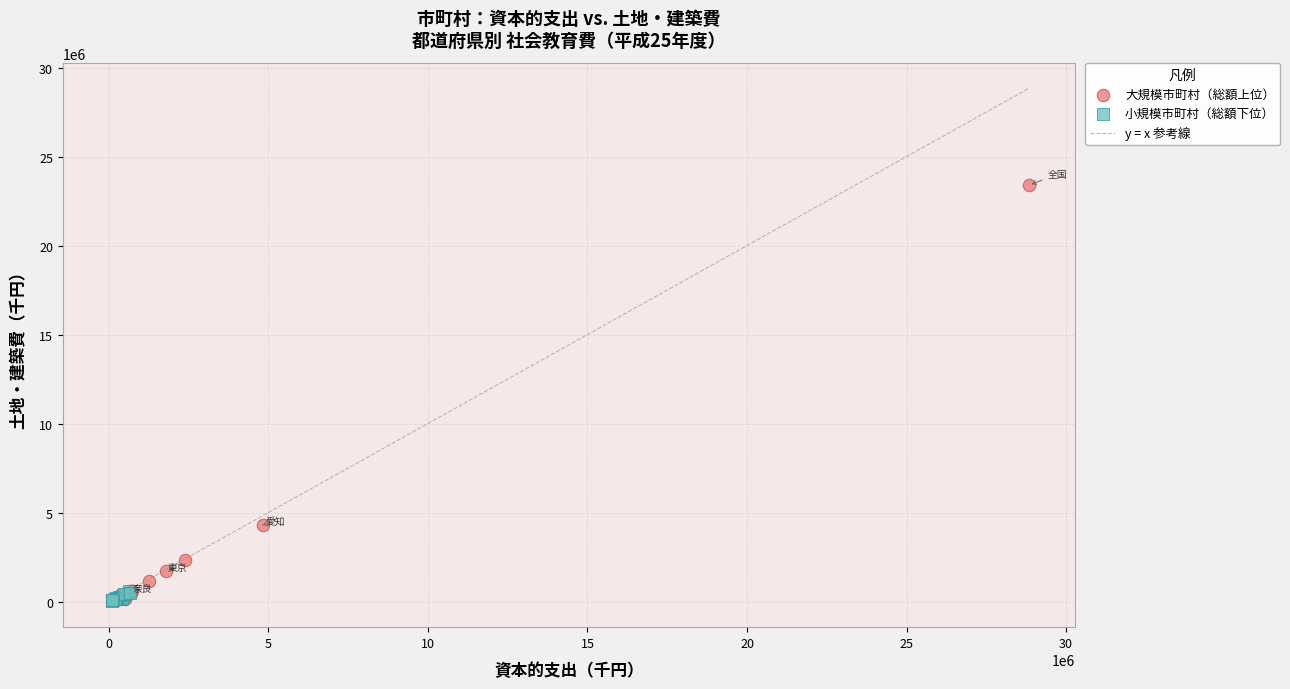

Which series has the widest spread of Y values?

大規模市町村（総額上位）